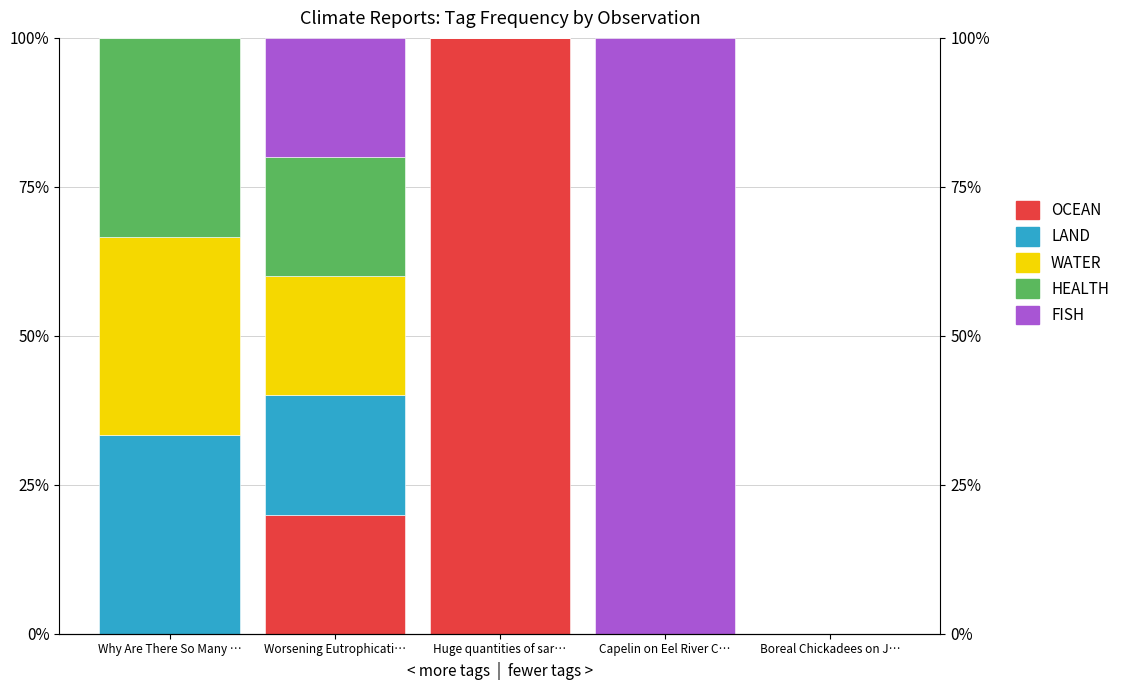

Is the value of HEALTH at Huge quantities of sar… greater than the value of FISH at Huge quantities of sar…?

No